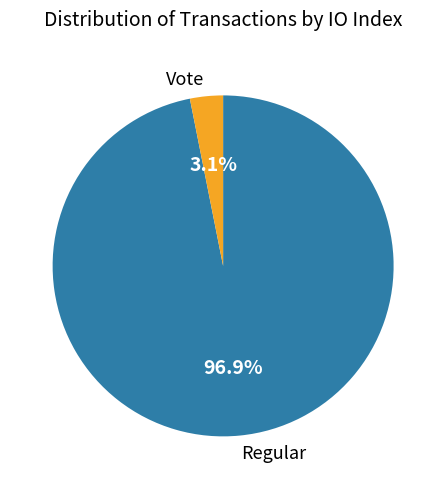

What is the smallest slice in the pie chart?

Vote